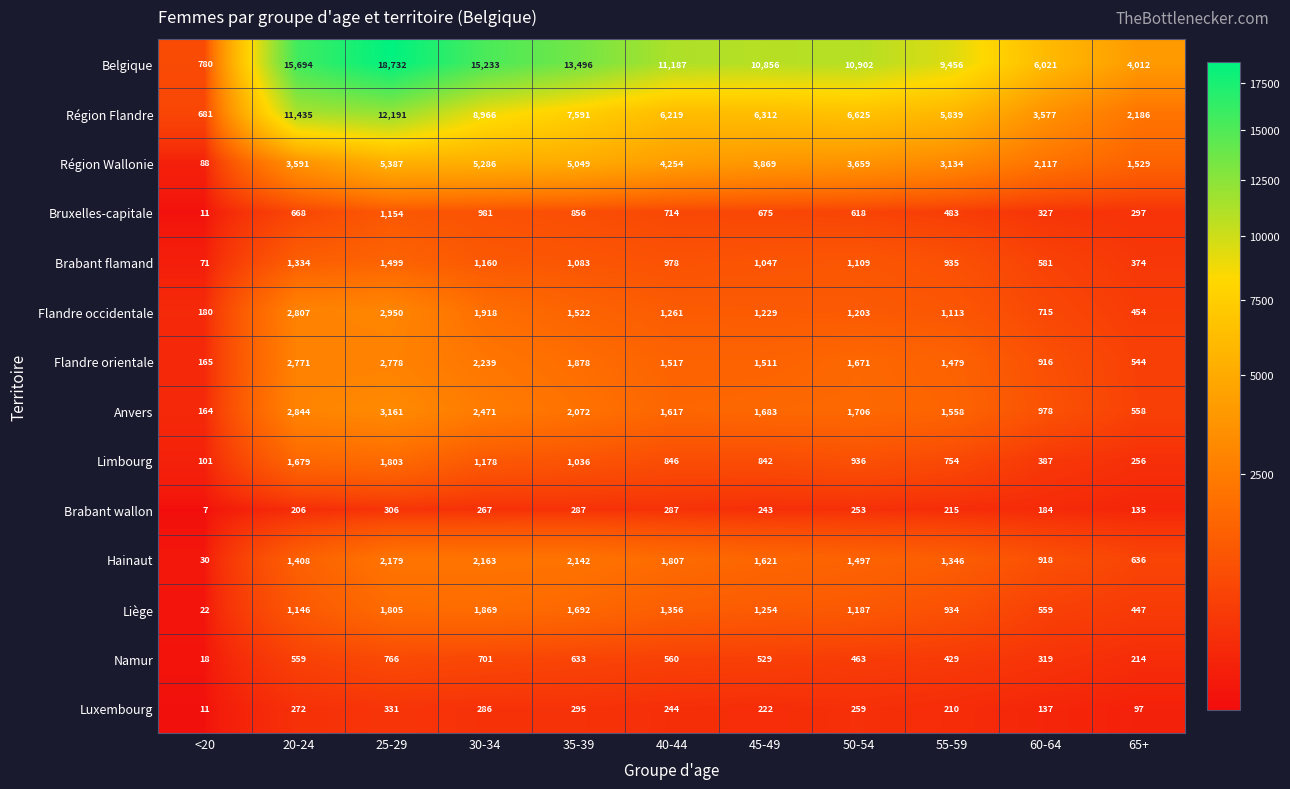

How many data points in Anvers are less than 1683?

5